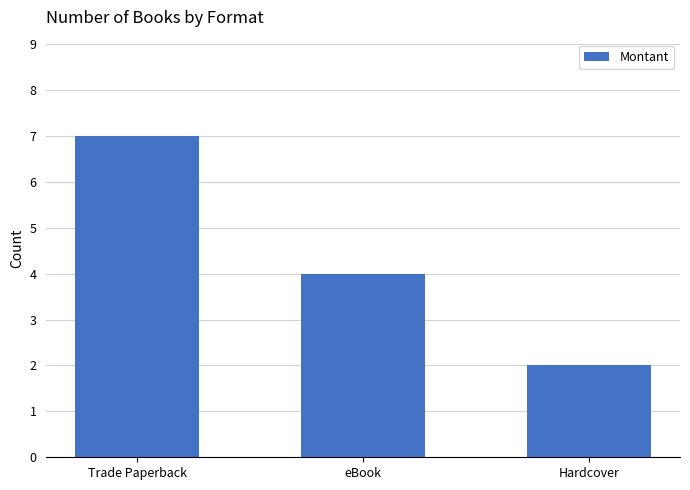

Are the bars grouped side by side (vs. stacked)?

No